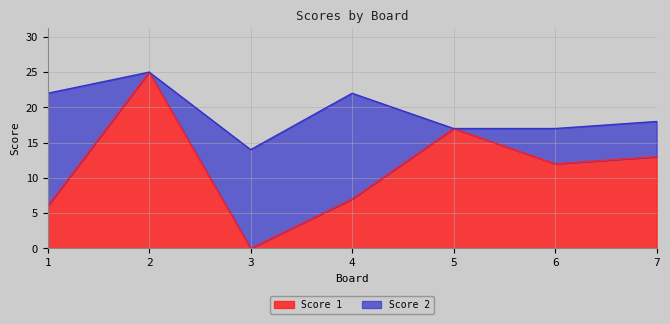

What is the change in value from 3 to 6?

+12